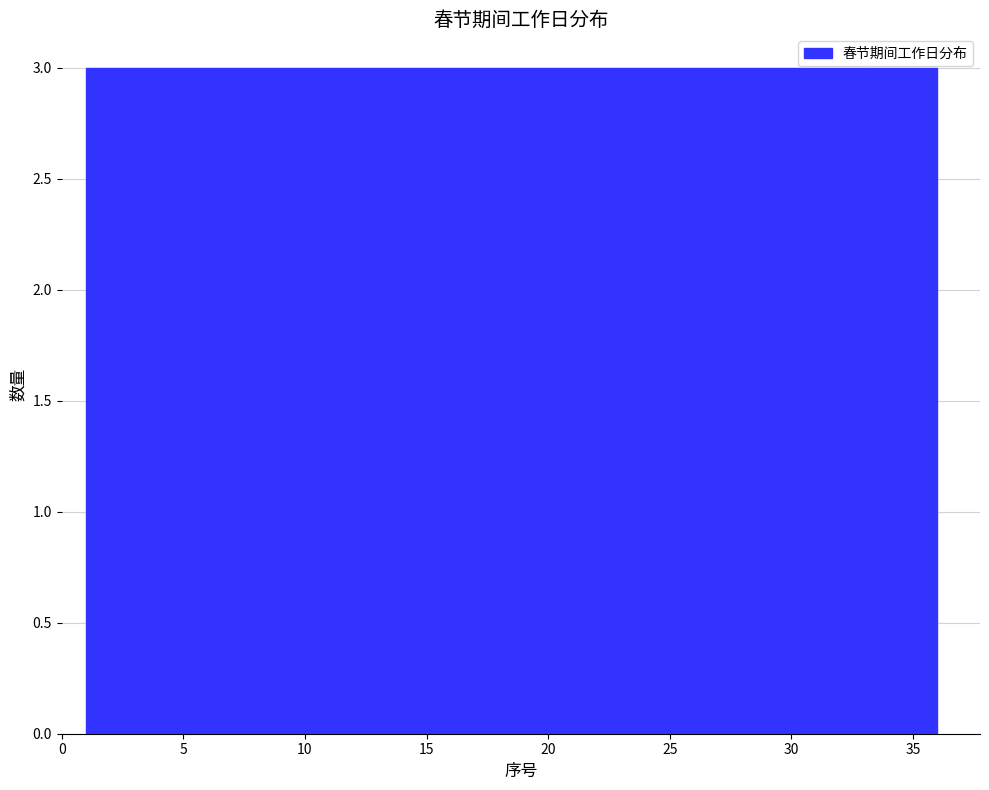

Reading left to right, list every bar in this chart as the range it spans on the x-axis followed by its height. Neither the bar edges nor the heights are printed on the chart, so give them approximately, as read against the axes.

1.0 to 4.0: 3
4.0 to 7.0: 3
7.0 to 10.0: 3
10.0 to 12.5: 3
12.5 to 15.5: 3
15.5 to 18.5: 3
18.5 to 21.5: 3
21.5 to 24.5: 3
24.5 to 27.5: 3
27.5 to 30.0: 3
30.0 to 33.0: 3
33.0 to 36.0: 3